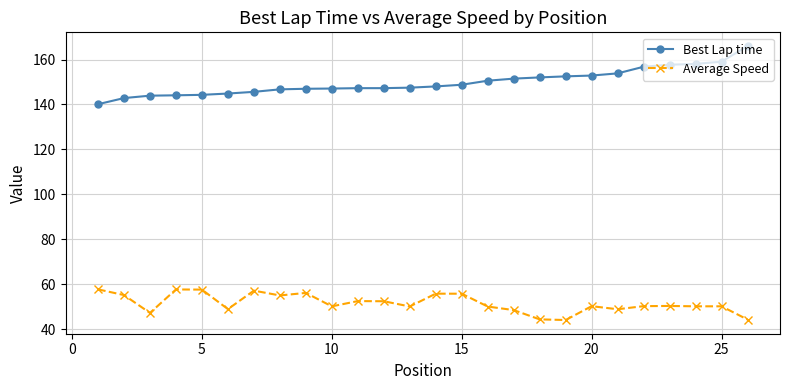

How many lines are shown in the chart?

2